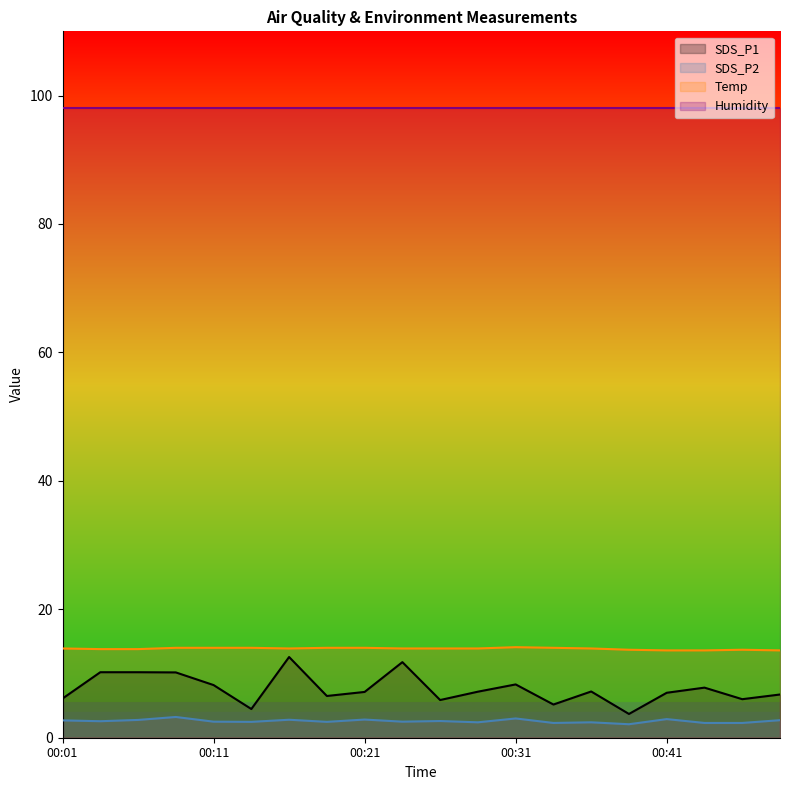

At which category does SDS_P1 reach its first local valley?

5